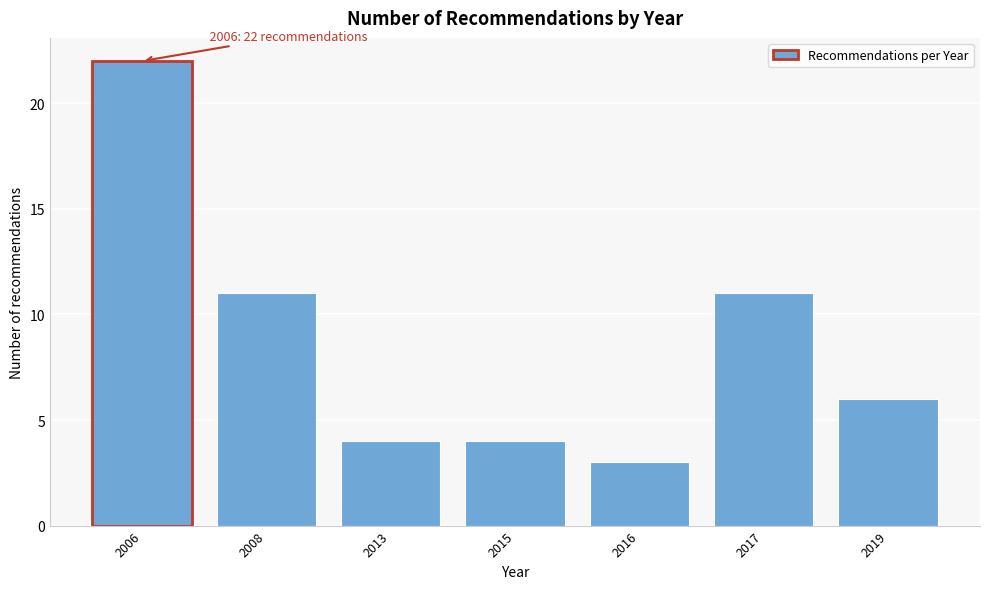

Reading left to right, what are all the values shown in this chart?

2006=22	2008=11	2013=4	2015=4	2016=3	2017=11	2019=6